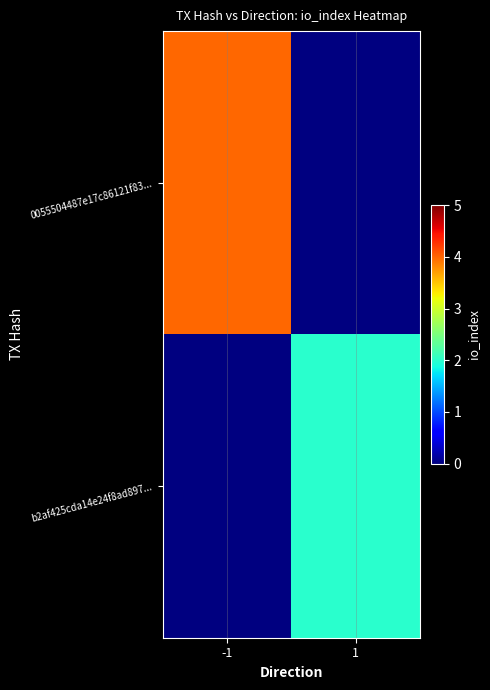

At -1, list the series in order from largest to smallest.

0055504487e17c86121f83..., b2af425cda14e24f8ad897...